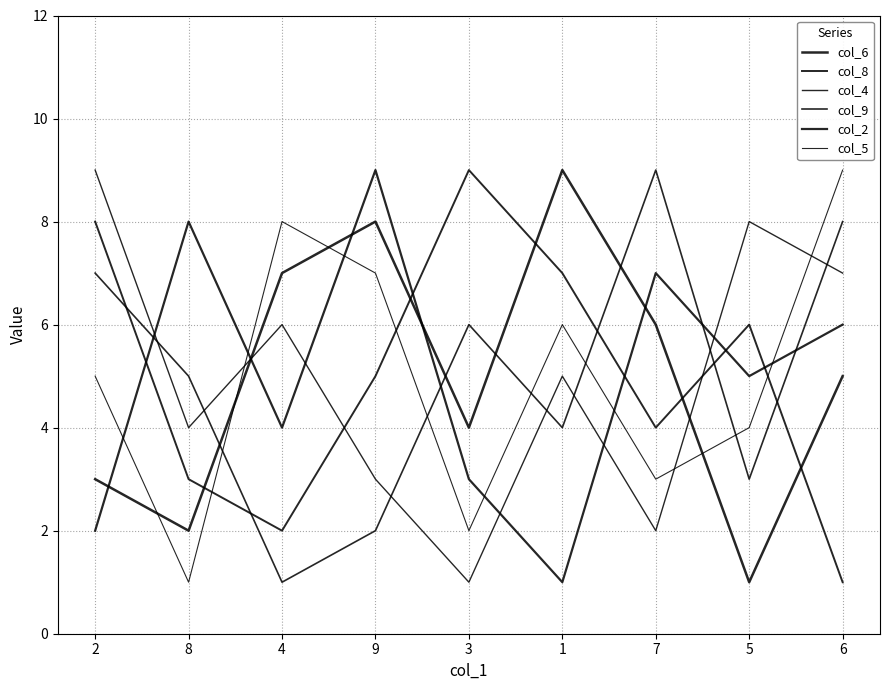

How many lines are shown in the chart?

6